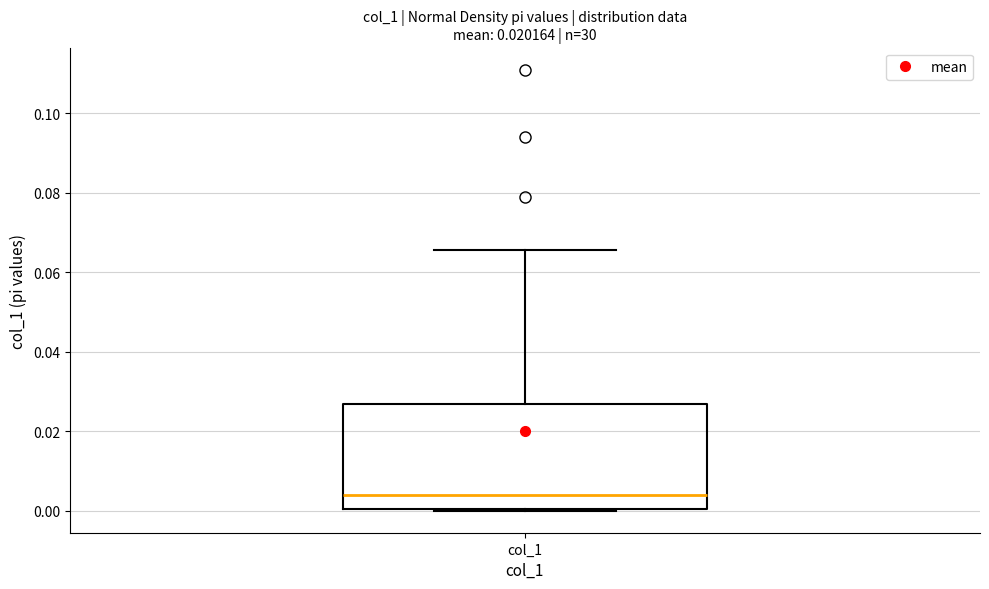

Transcribe this box plot: give where the median line is, the range the box spans, and where the two whiskers end, as read against the y-axis. The values are not printed on the chart, so give them approximately, as read against the axis.

median 0.004, box 0.000 to 0.026, whiskers 0.000 to 0.066